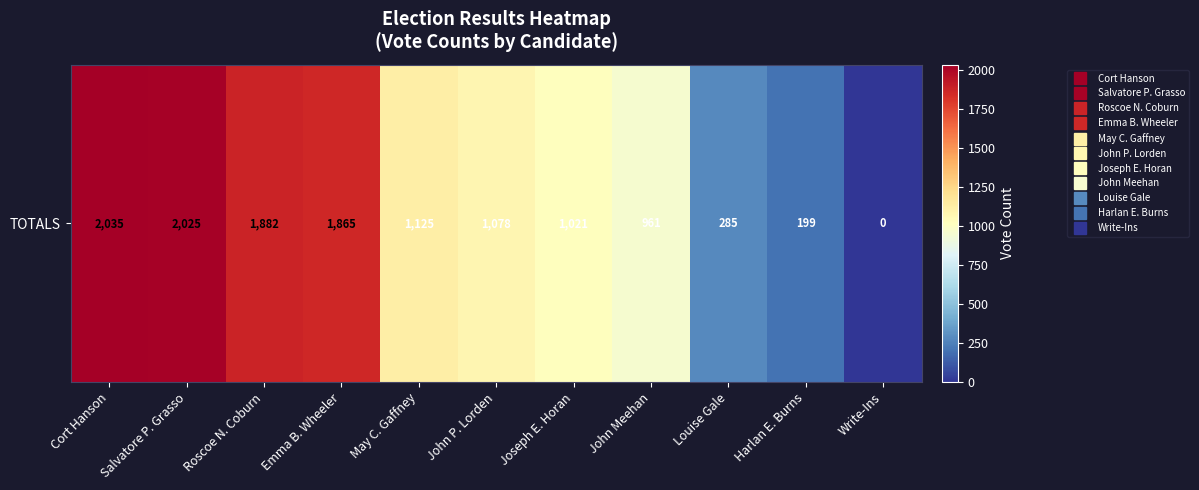

Rank the categories by value from highest to lowest.

Cort Hanson, Salvatore P. Grasso, Roscoe N. Coburn, Emma B. Wheeler, May C. Gaffney, John P. Lorden, Joseph E. Horan, John Meehan, Louise Gale, Harlan E. Burns, Write-Ins